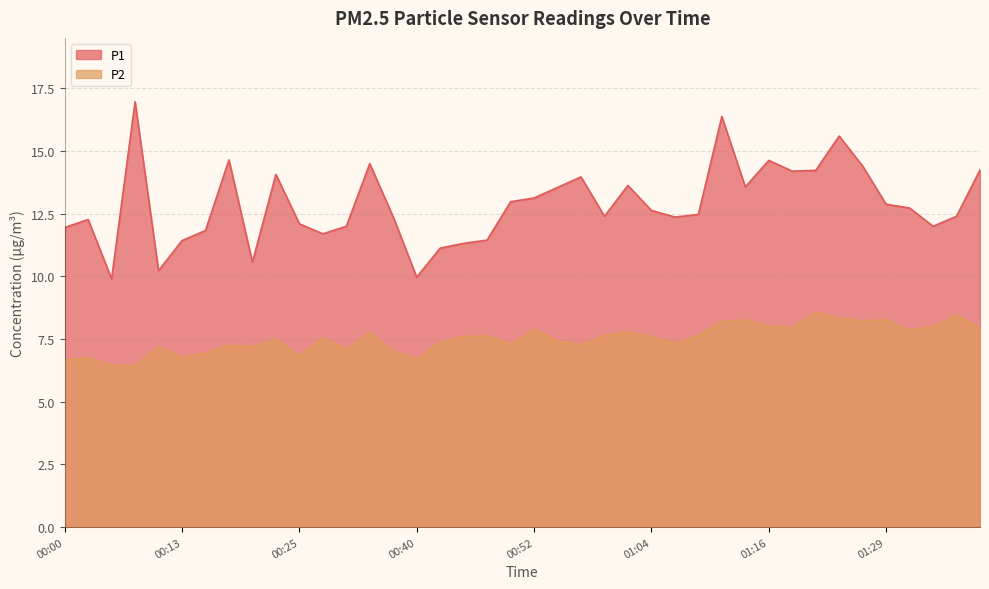

What is the greatest value displayed?

17.0